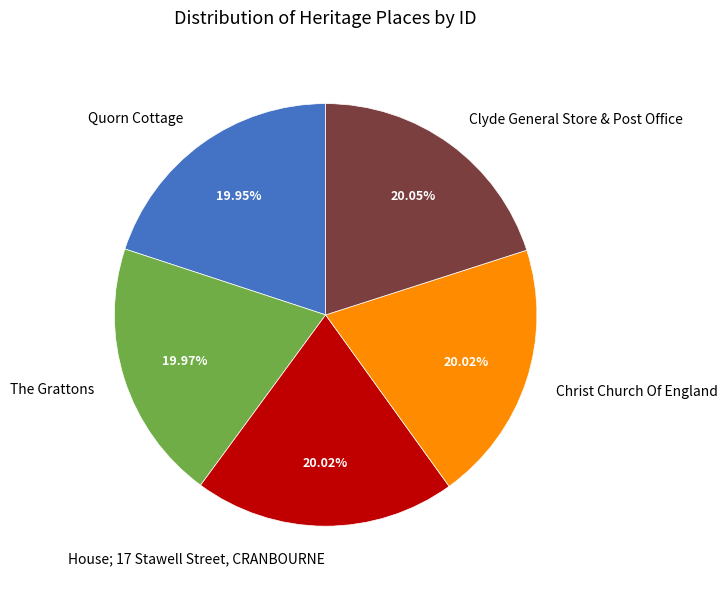

Is there any slice that represents more than half of the pie?

No